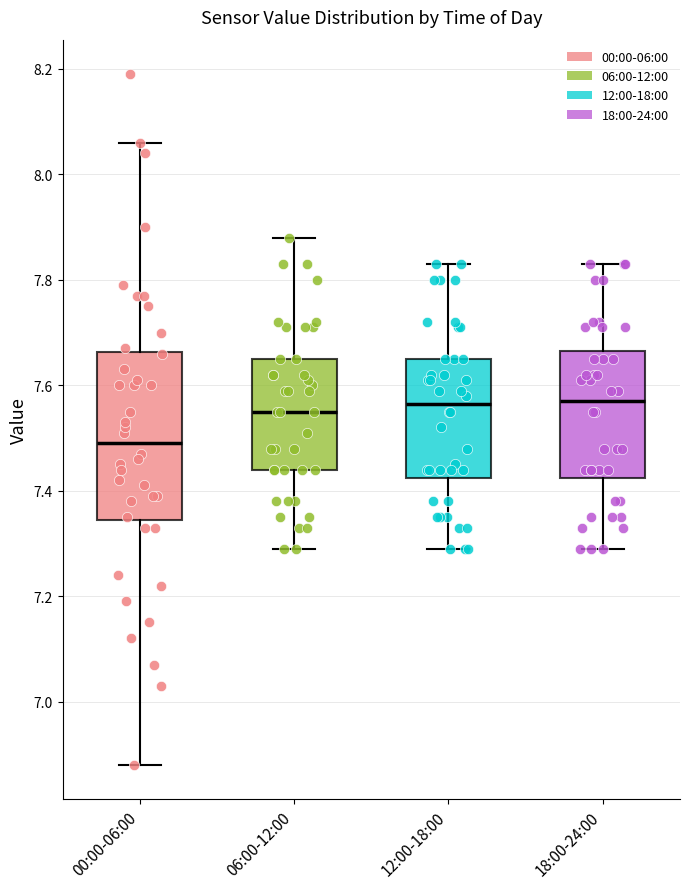

Reading left to right, transcribe this box plot: for each box, give where its median line is, the range the box spans, and where its two whiskers end, as read against the y-axis. The values are not printed on the chart, so give them approximately, as read against the axis.

00:00-06:00: median 7.50, box 7.34 to 7.66, whiskers 6.88 to 8.06
06:00-12:00: median 7.56, box 7.44 to 7.66, whiskers 7.30 to 7.88
12:00-18:00: median 7.56, box 7.42 to 7.66, whiskers 7.30 to 7.84
18:00-24:00: median 7.58, box 7.42 to 7.66, whiskers 7.30 to 7.84